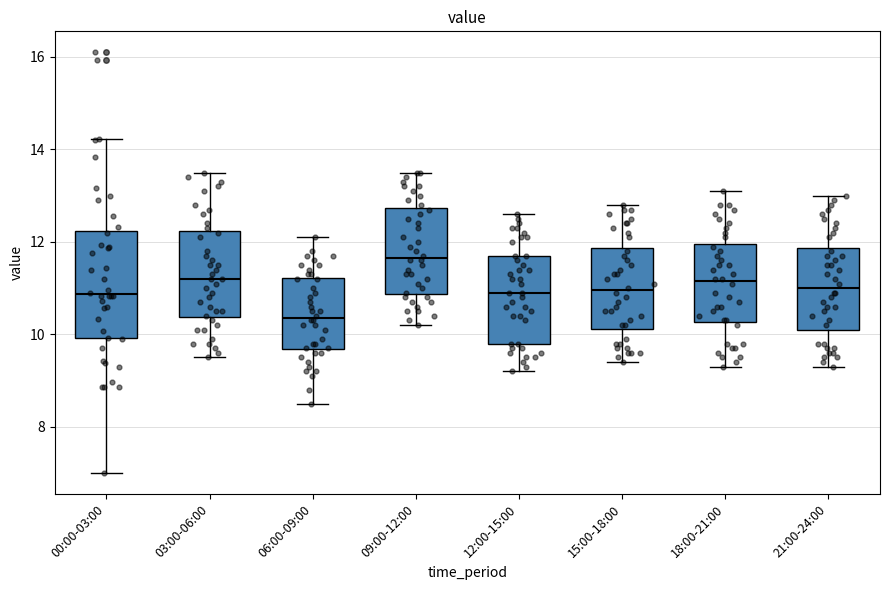

Reading left to right, transcribe this box plot: for each box, give where its median line is, the range the box spans, and where its two whiskers end, as read against the y-axis. The values are not printed on the chart, so give them approximately, as read against the axis.

00:00-03:00: median 10.8, box 10.0 to 12.2, whiskers 7.0 to 14.2
03:00-06:00: median 11.2, box 10.4 to 12.2, whiskers 9.6 to 13.6
06:00-09:00: median 10.4, box 9.6 to 11.2, whiskers 8.6 to 12.2
09:00-12:00: median 11.6, box 10.8 to 12.8, whiskers 10.2 to 13.6
12:00-15:00: median 11.0, box 9.8 to 11.8, whiskers 9.2 to 12.6
15:00-18:00: median 11.0, box 10.2 to 11.8, whiskers 9.4 to 12.8
18:00-21:00: median 11.2, box 10.2 to 12.0, whiskers 9.4 to 13.2
21:00-24:00: median 11.0, box 10.2 to 11.8, whiskers 9.4 to 13.0